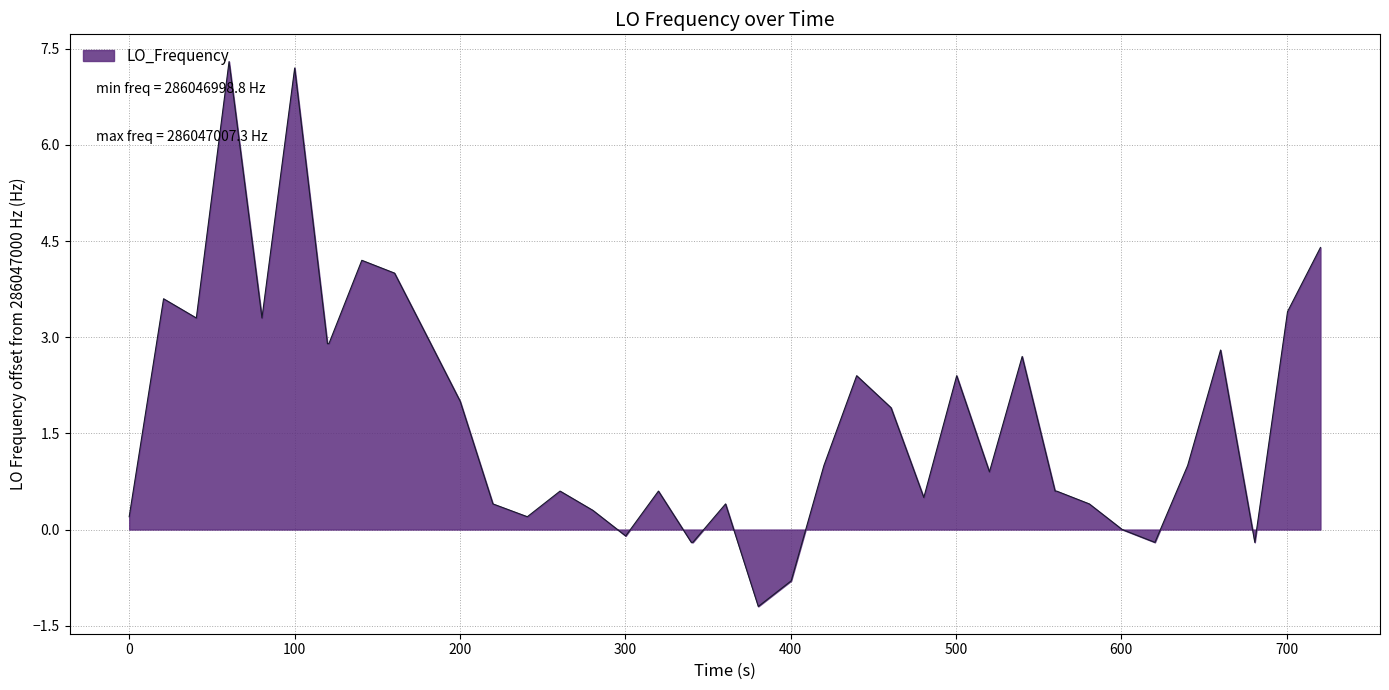

What is the maximum value shown in the chart?

7.3